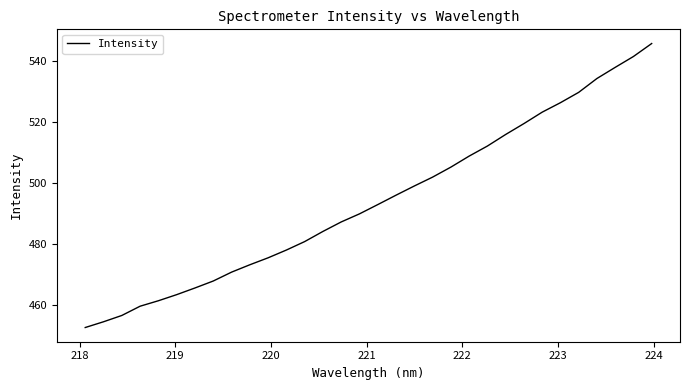

What is the average value?

493.9